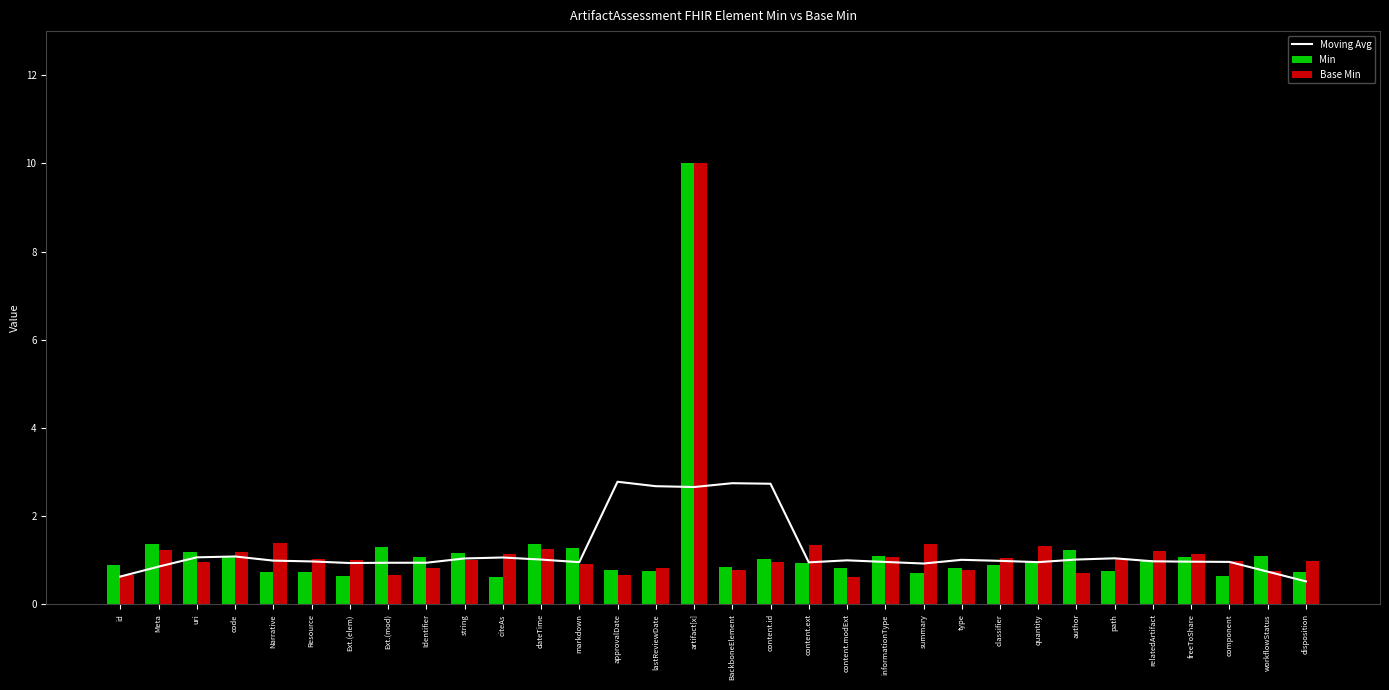

The value of Base Min at Resource is 1.6. True or false?

False